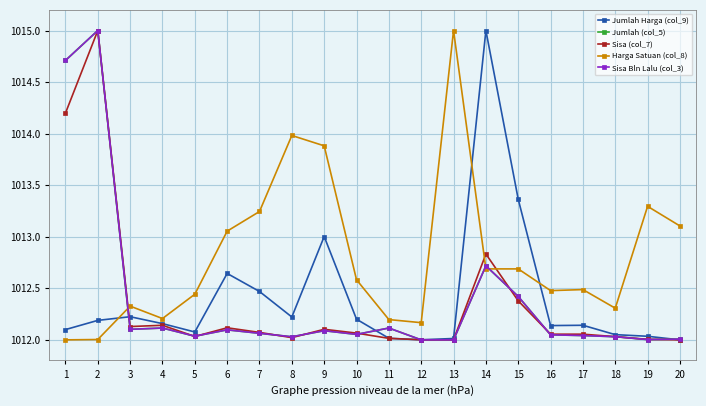

Does the chart display data point markers on the line(s)?

Yes